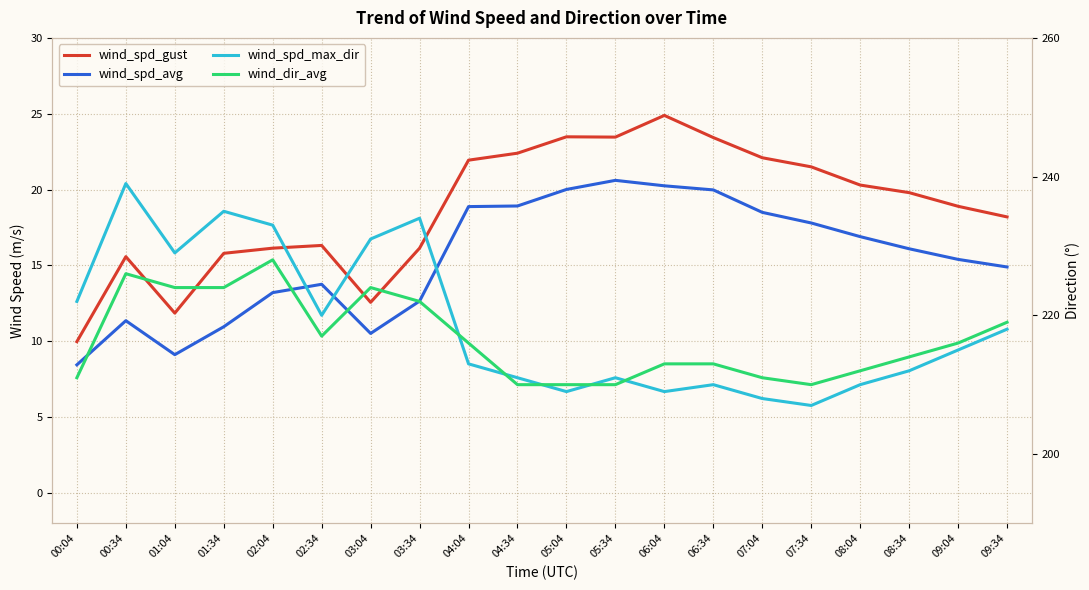

Does the chart have visible grid lines?

Yes